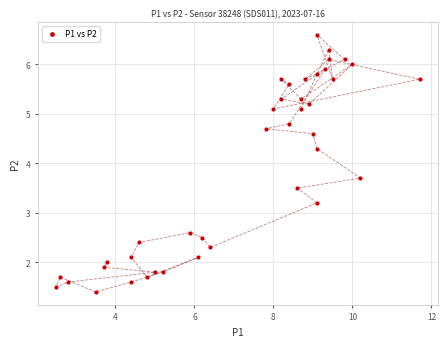

What is the range of Y values (max minus min)?

5.2